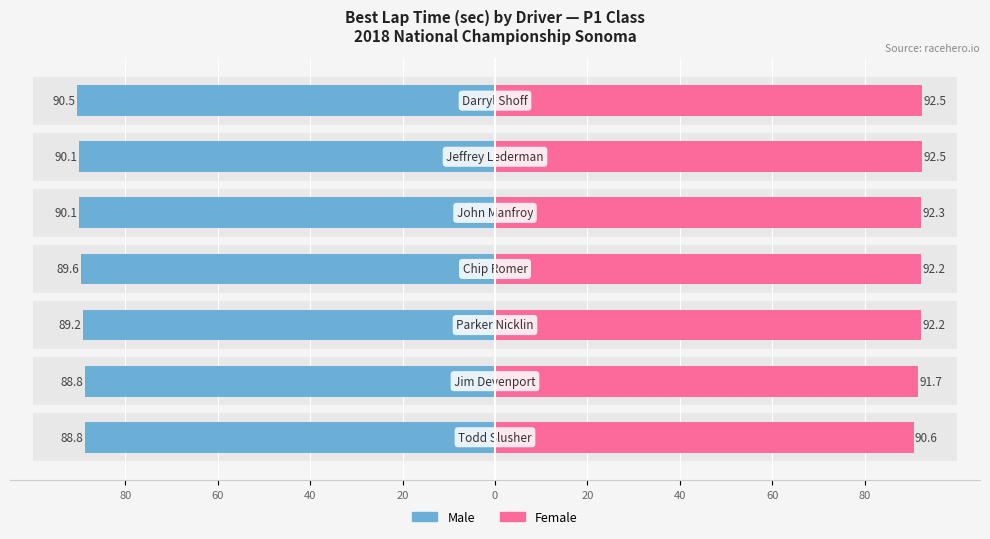

True or false: Female has a value of 157.5 at 0.

False